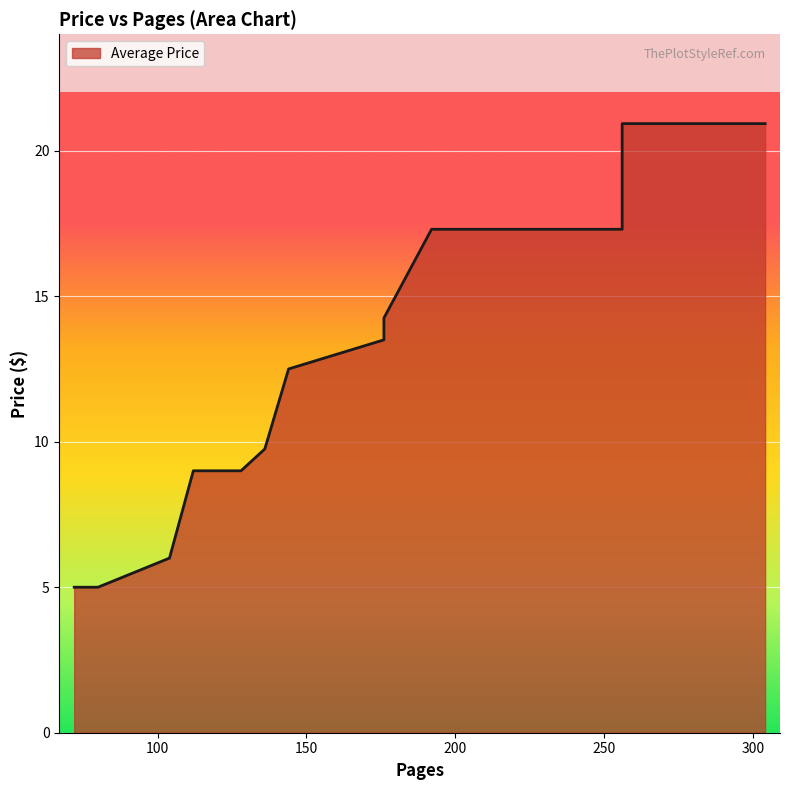

How many data points does each series have?

40